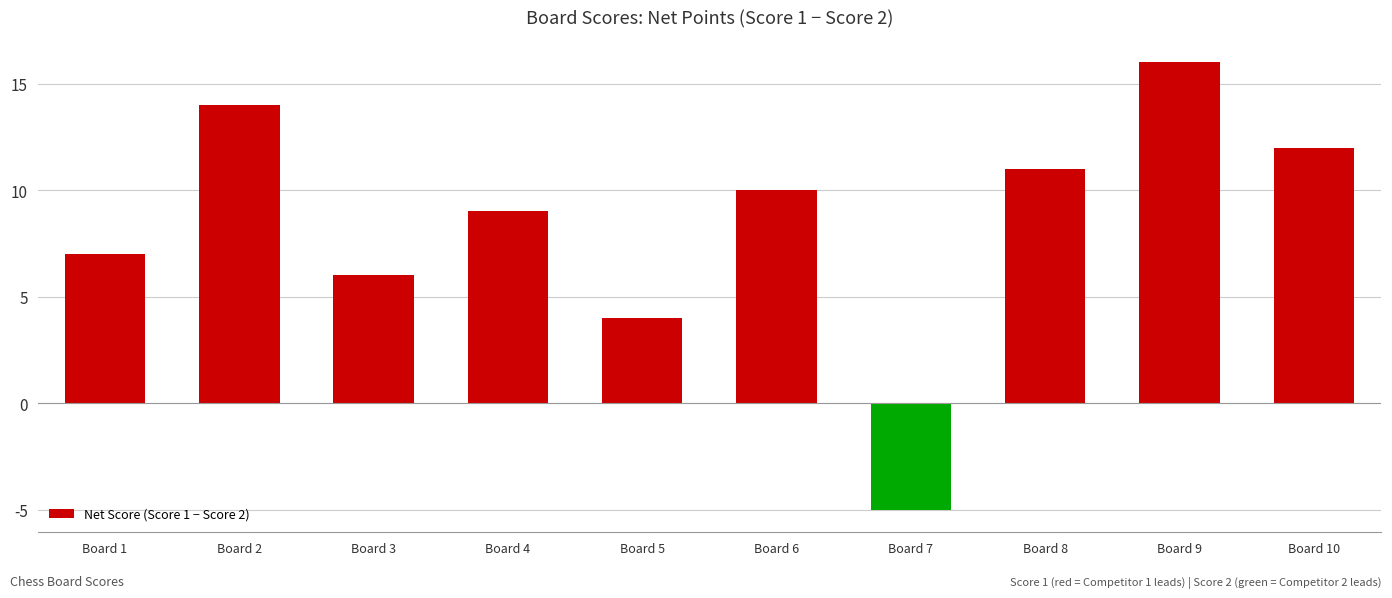

Reading left to right, transcribe all the data shown in this chart.

7	14	6	9	4	10	-5	11	16	12